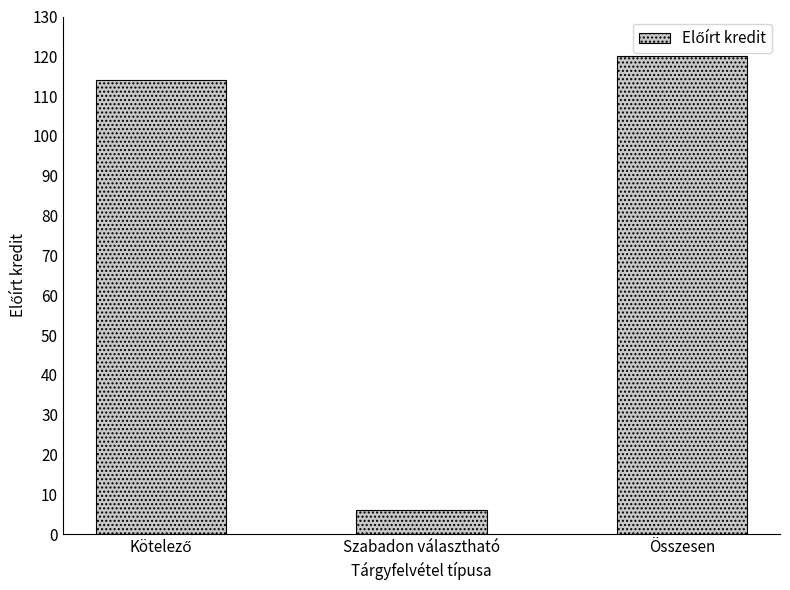

The chart shows a value of 120 at Összesen. True or false?

True